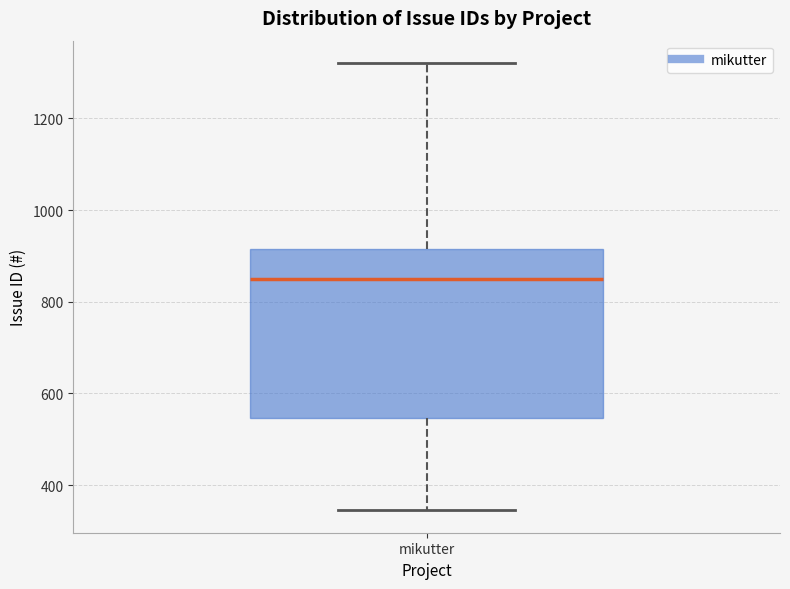

Transcribe this box plot: give where the median line is, the range the box spans, and where the two whiskers end, as read against the y-axis. The values are not printed on the chart, so give them approximately, as read against the axis.

median 840, box 540 to 920, whiskers 340 to 1320